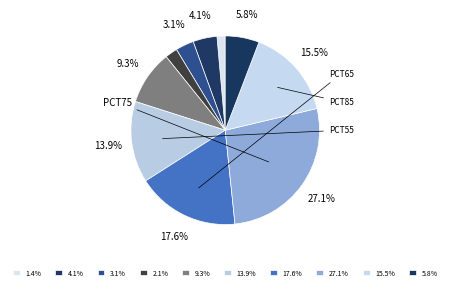

Is there any slice that represents more than half of the pie?

No